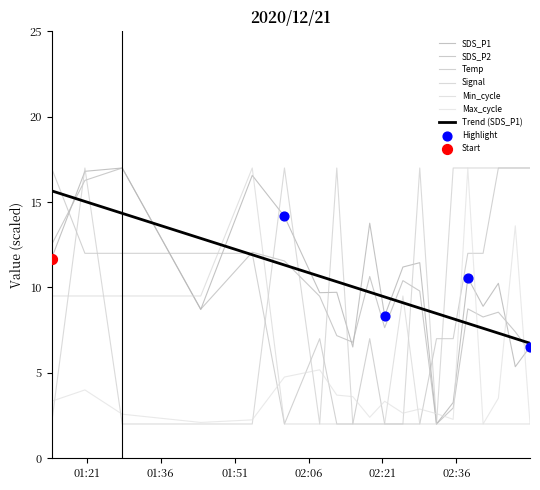

Which series has the largest total across all categories?

SDS_P1